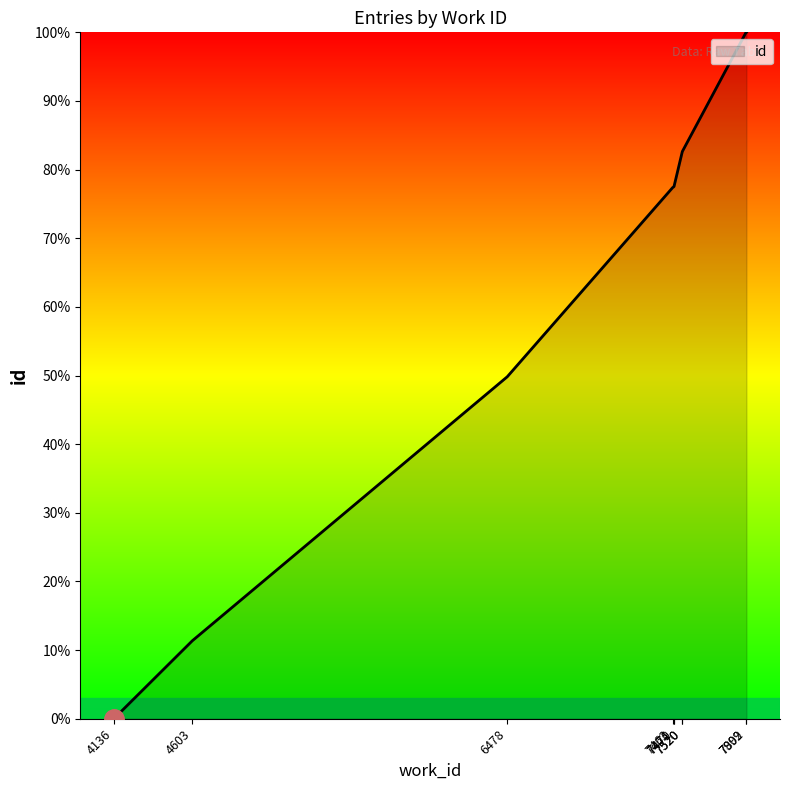

Reading left to right, list all the values displayed in this chart.

4136=0.0	4603=11.4	6478=49.8	7463=77.4	7470=77.5	7471=77.5	7520=82.6	7520=82.6	7899=100.0	7902=100.0